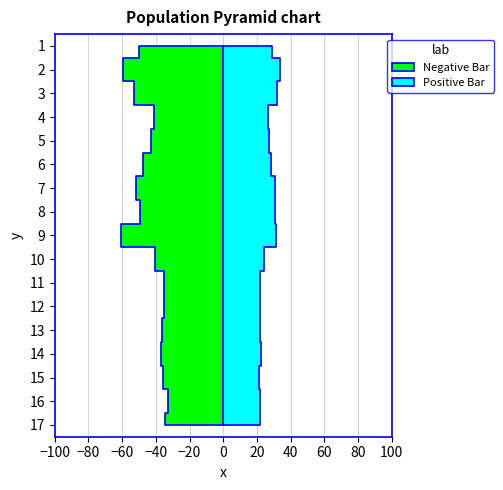

Reading left to right, extract all data points from this chart.

P1: 50.2	59.5	53.2	41.0	43.0	47.7	52.0	49.4	60.8	40.3	35.1	35.3	36.5	36.9	35.8	32.9	34.8
P2: 29.2	33.8	32.0	26.7	27.2	28.2	30.8	30.6	31.5	24.5	21.8	21.9	21.6	22.1	21.3	21.7	22.0